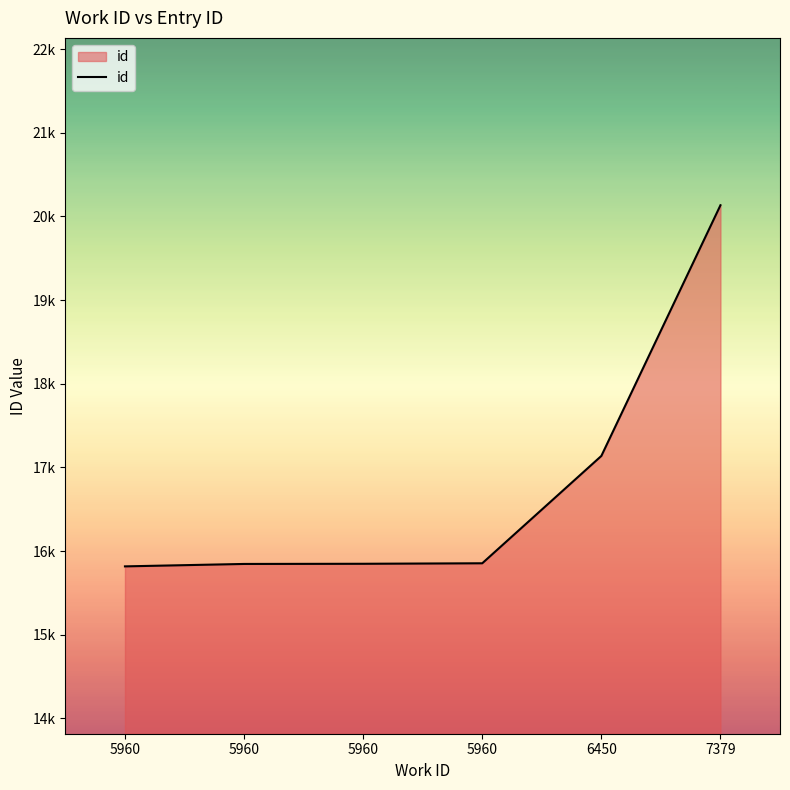

Between 7379 and 5960, which is larger?

7379